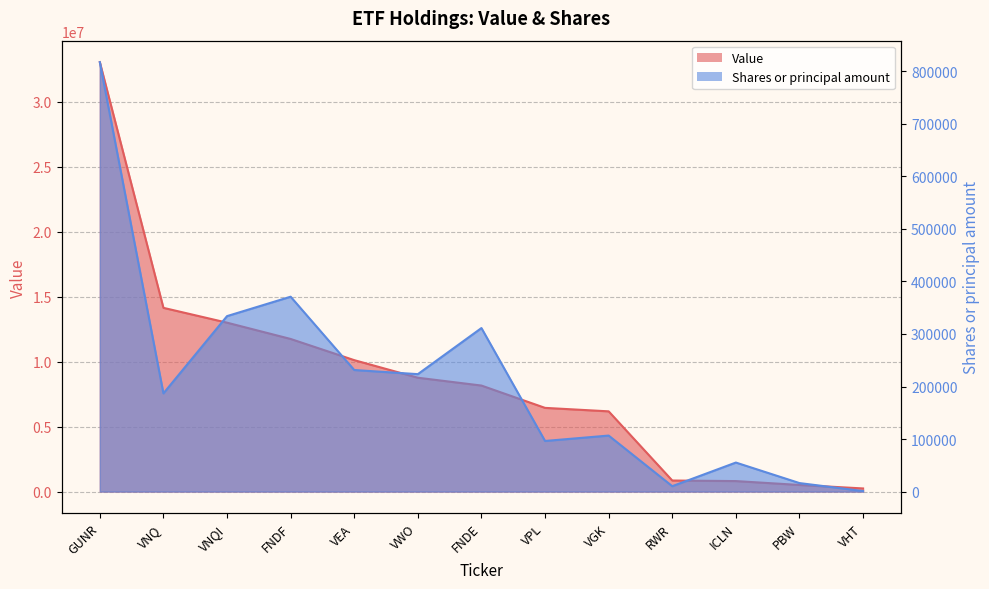

True or false: Value and Shares or principal amount cross at least once.

False